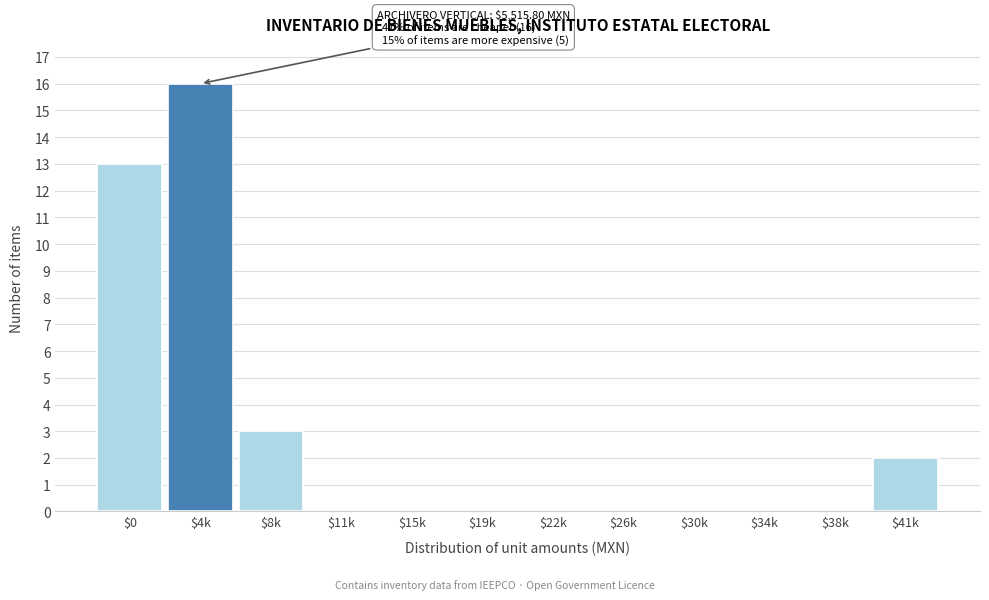

What is the sum of all values?

34